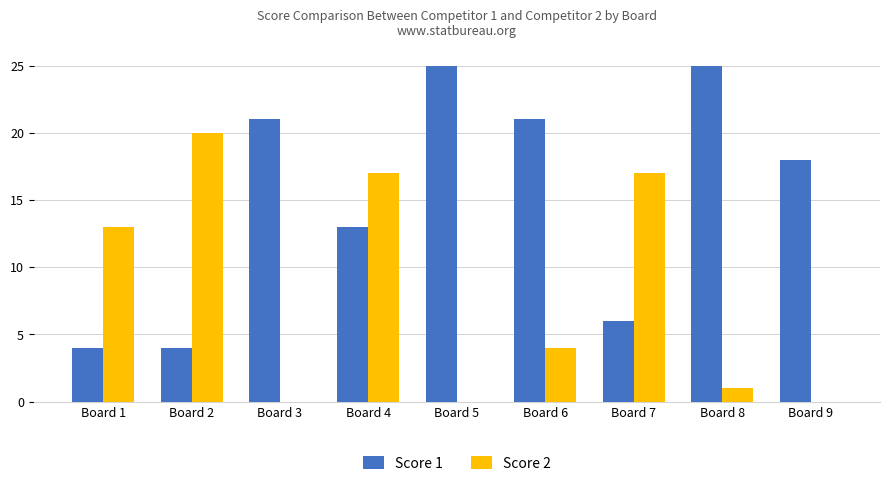

Which series has the widest spread of values?

Score 1